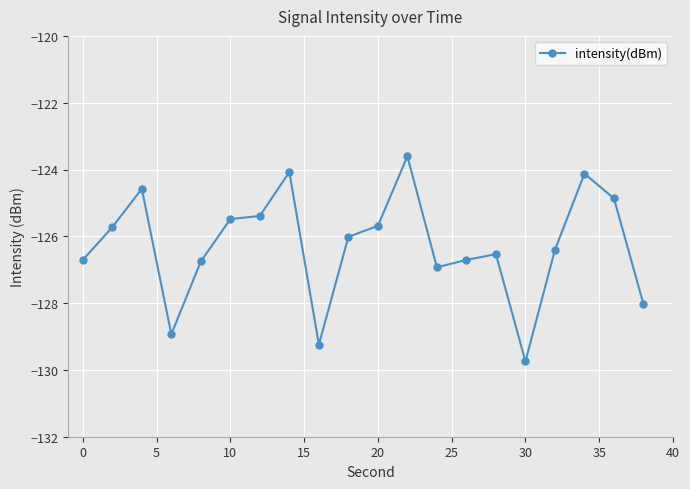

True or false: there are more than 0 points higher than both neighbors.

True